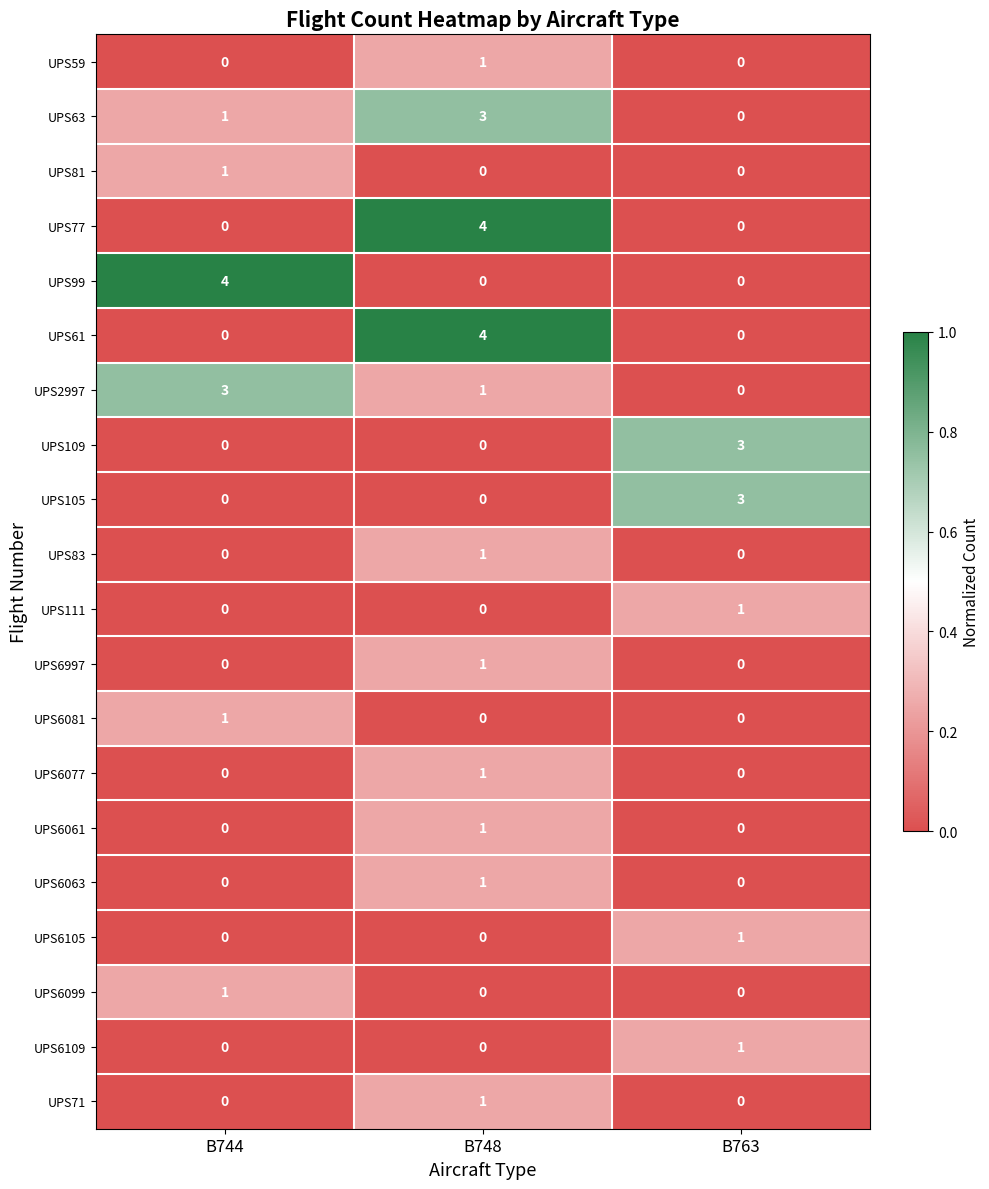

What is the difference between the highest and lowest values at B748?

4